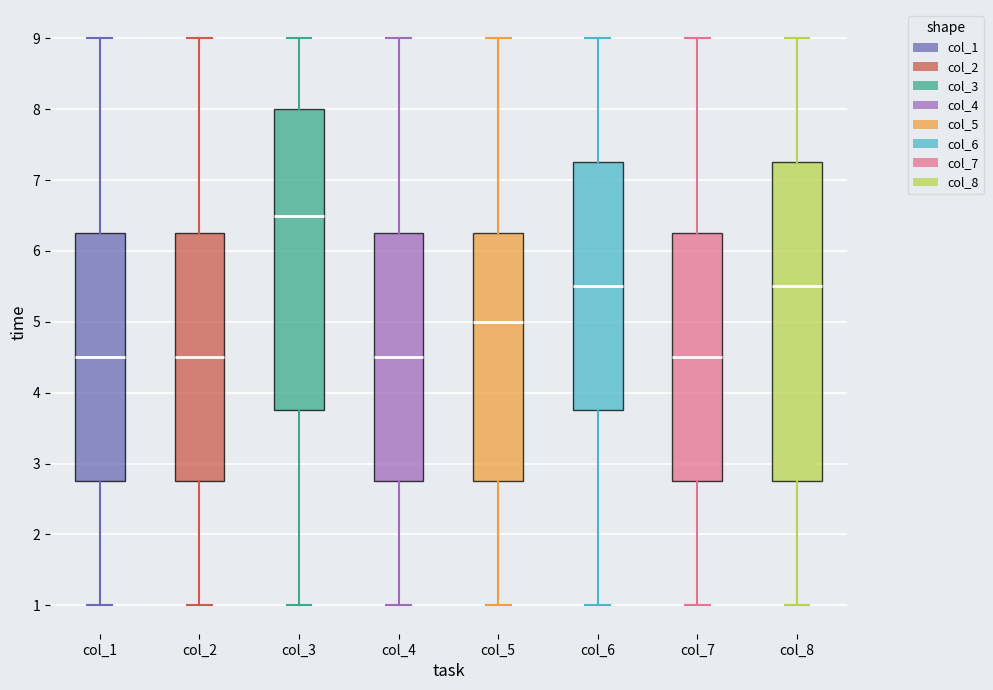

Reading left to right, transcribe this box plot: for each box, give where its median line is, the range the box spans, and where its two whiskers end, as read against the y-axis. The values are not printed on the chart, so give them approximately, as read against the axis.

col_1: median 4.5, box 2.8 to 6.3, whiskers 1.0 to 9.0
col_2: median 4.5, box 2.8 to 6.3, whiskers 1.0 to 9.0
col_3: median 6.5, box 3.8 to 8.0, whiskers 1.0 to 9.0
col_4: median 4.5, box 2.8 to 6.3, whiskers 1.0 to 9.0
col_5: median 5.0, box 2.8 to 6.3, whiskers 1.0 to 9.0
col_6: median 5.5, box 3.8 to 7.3, whiskers 1.0 to 9.0
col_7: median 4.5, box 2.8 to 6.3, whiskers 1.0 to 9.0
col_8: median 5.5, box 2.8 to 7.3, whiskers 1.0 to 9.0